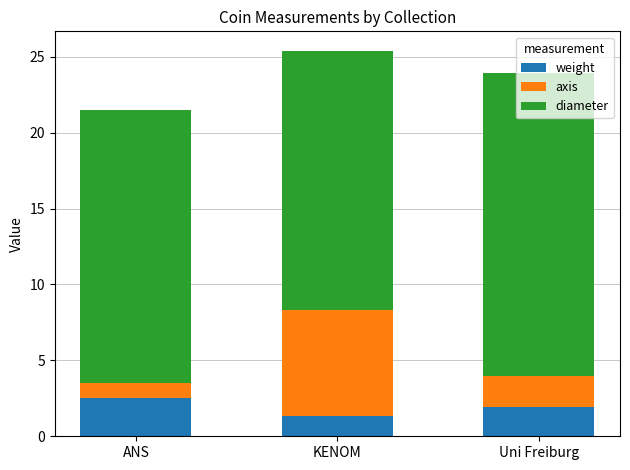

What is the maximum value for weight?

2.5